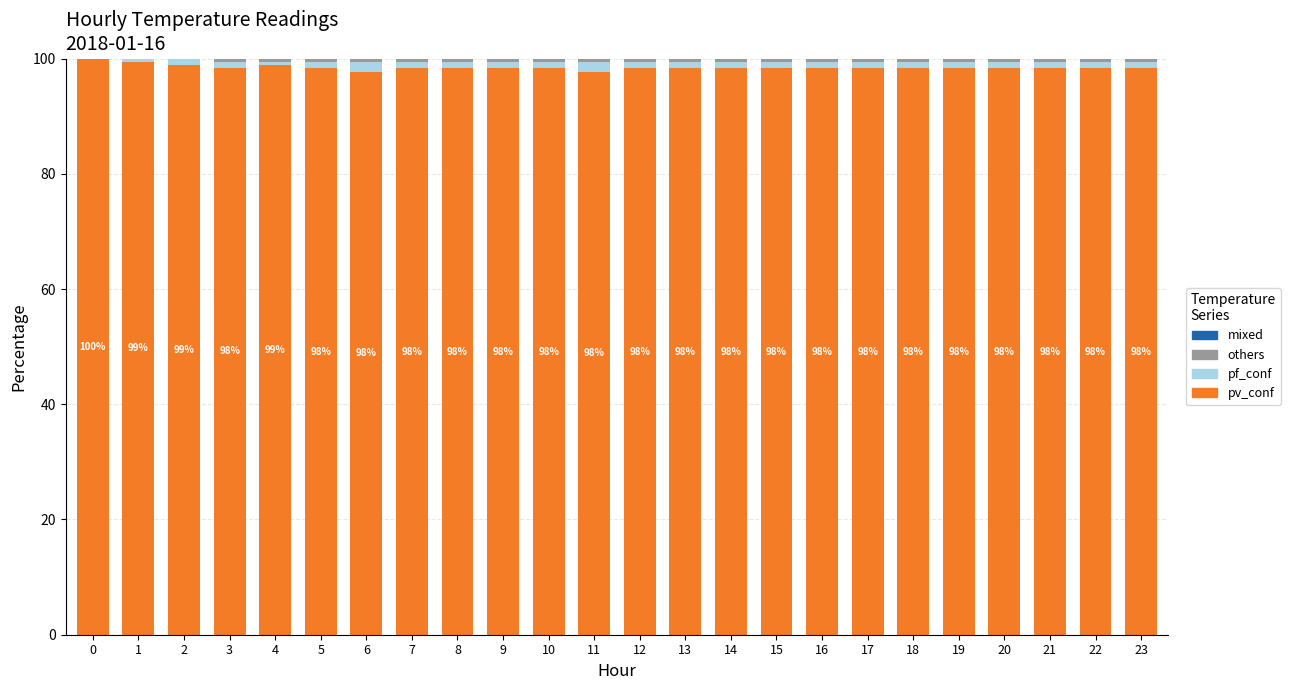

Does the chart contain stacked bars?

Yes